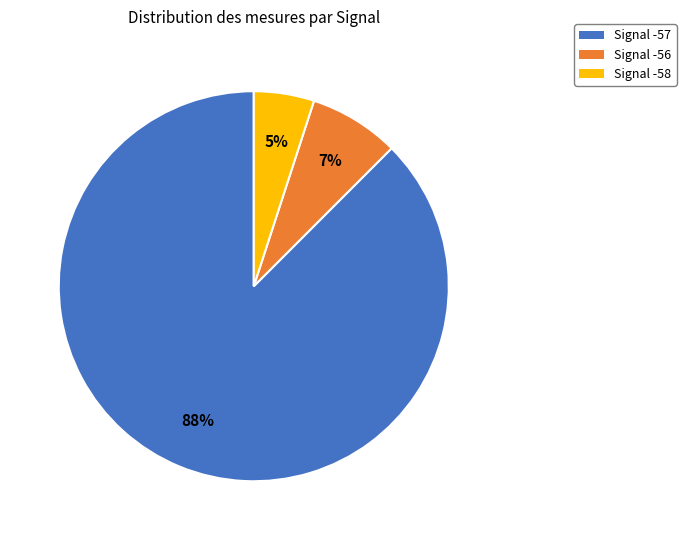

Is there any slice that represents more than half of the pie?

Yes